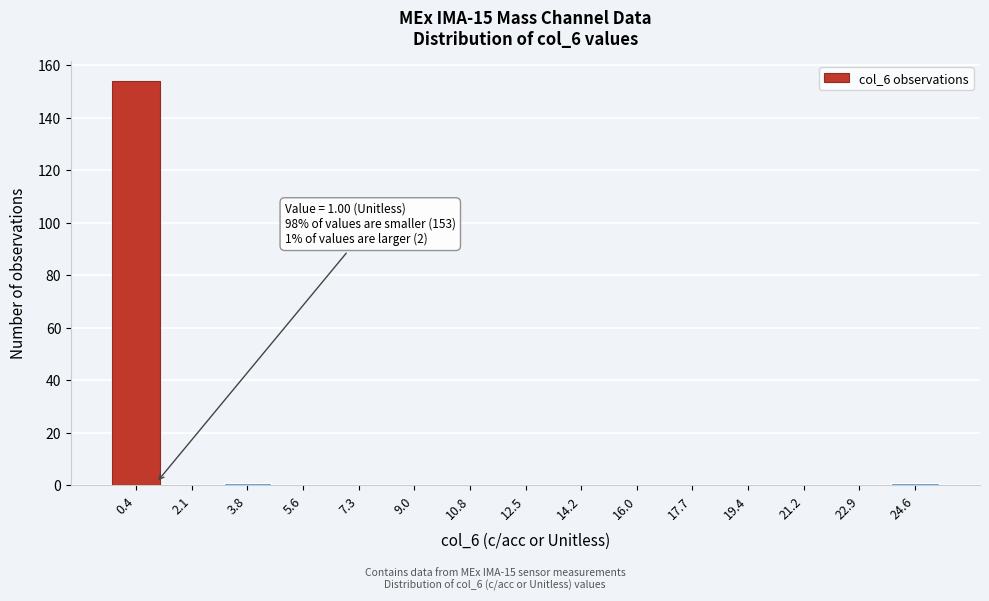

Which range on the x-axis has the tallest bar?

-0.4 to 1.2